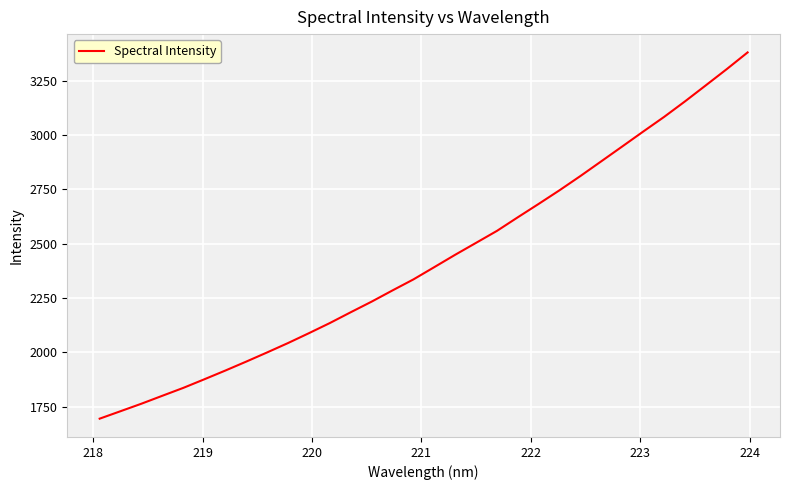

What is the difference between the maximum and minimum values?

1685.2